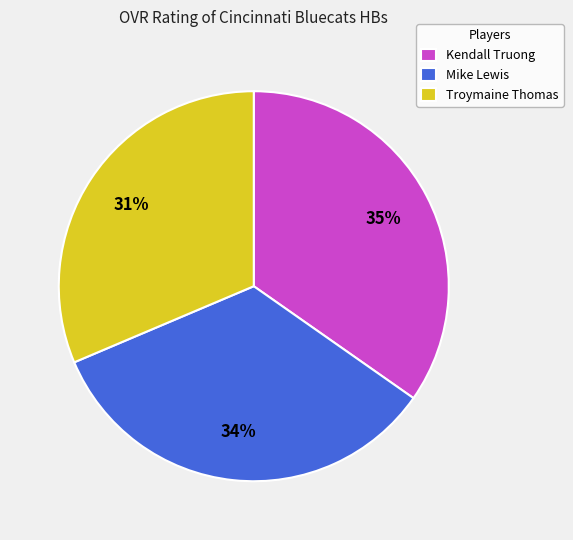

To the nearest percent, what is the average slice percentage?

33%